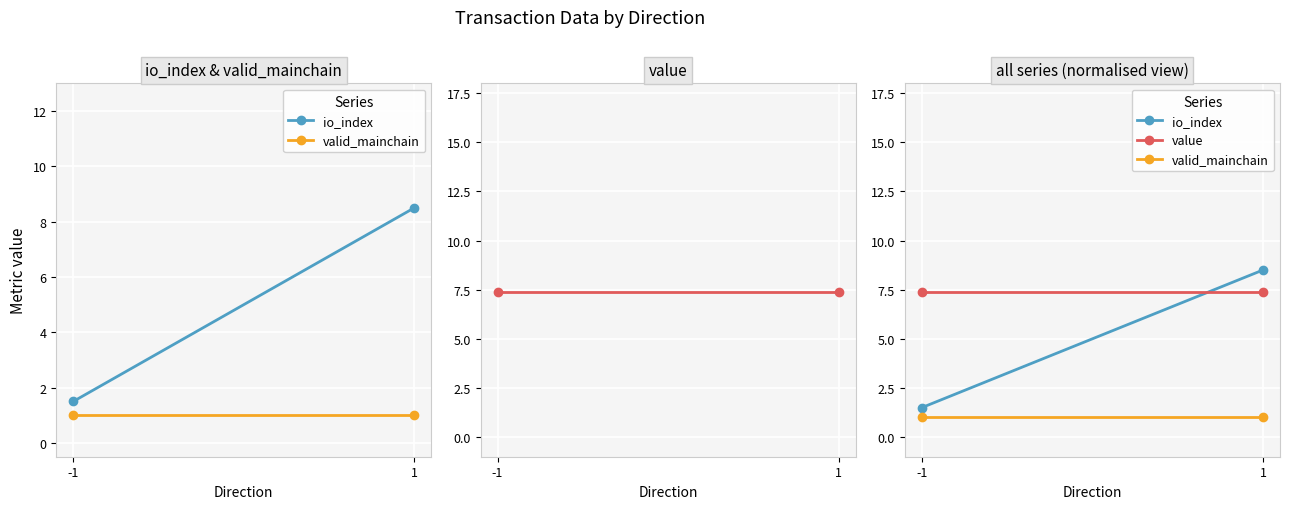

At how many categories does at least one series exceed 1?

2